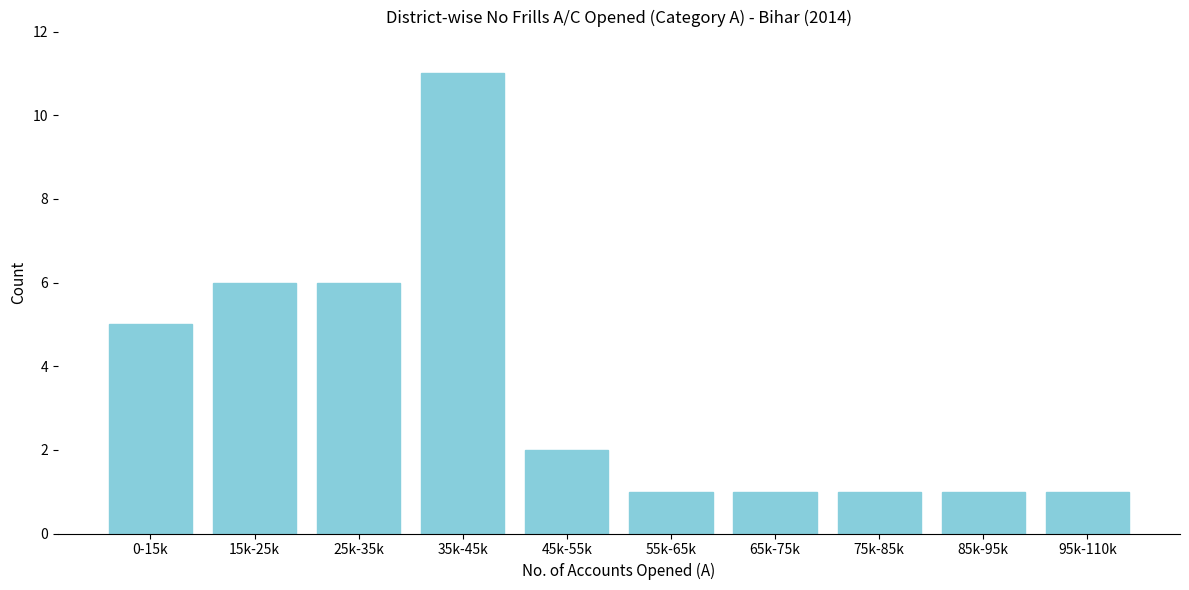

Reading right to left, what are all the values shown in this chart?

1	1	1	1	1	2	11	6	6	5